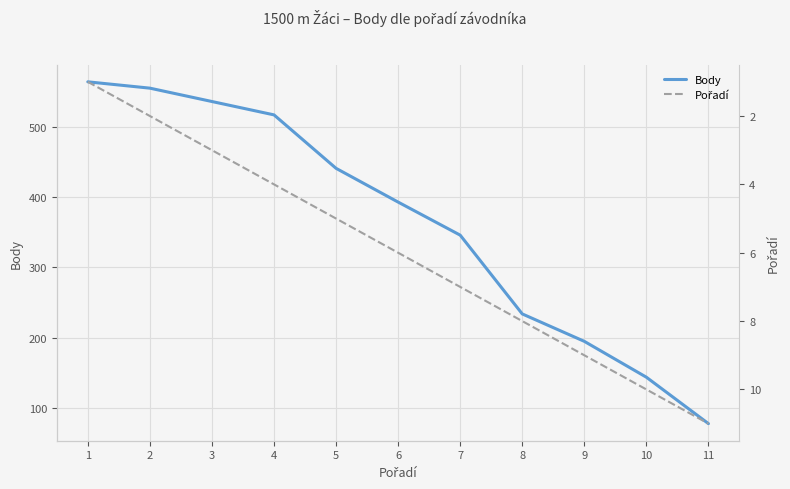

What are all the series names shown in the legend?

Body, Pořadí